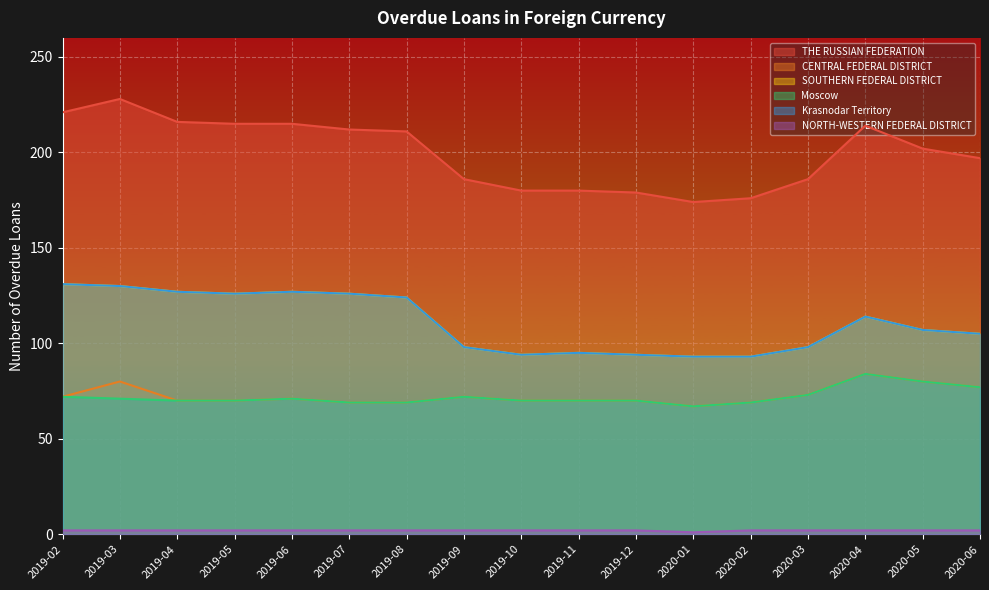

At which category does Krasnodar Territory reach its first local peak?

2019-06